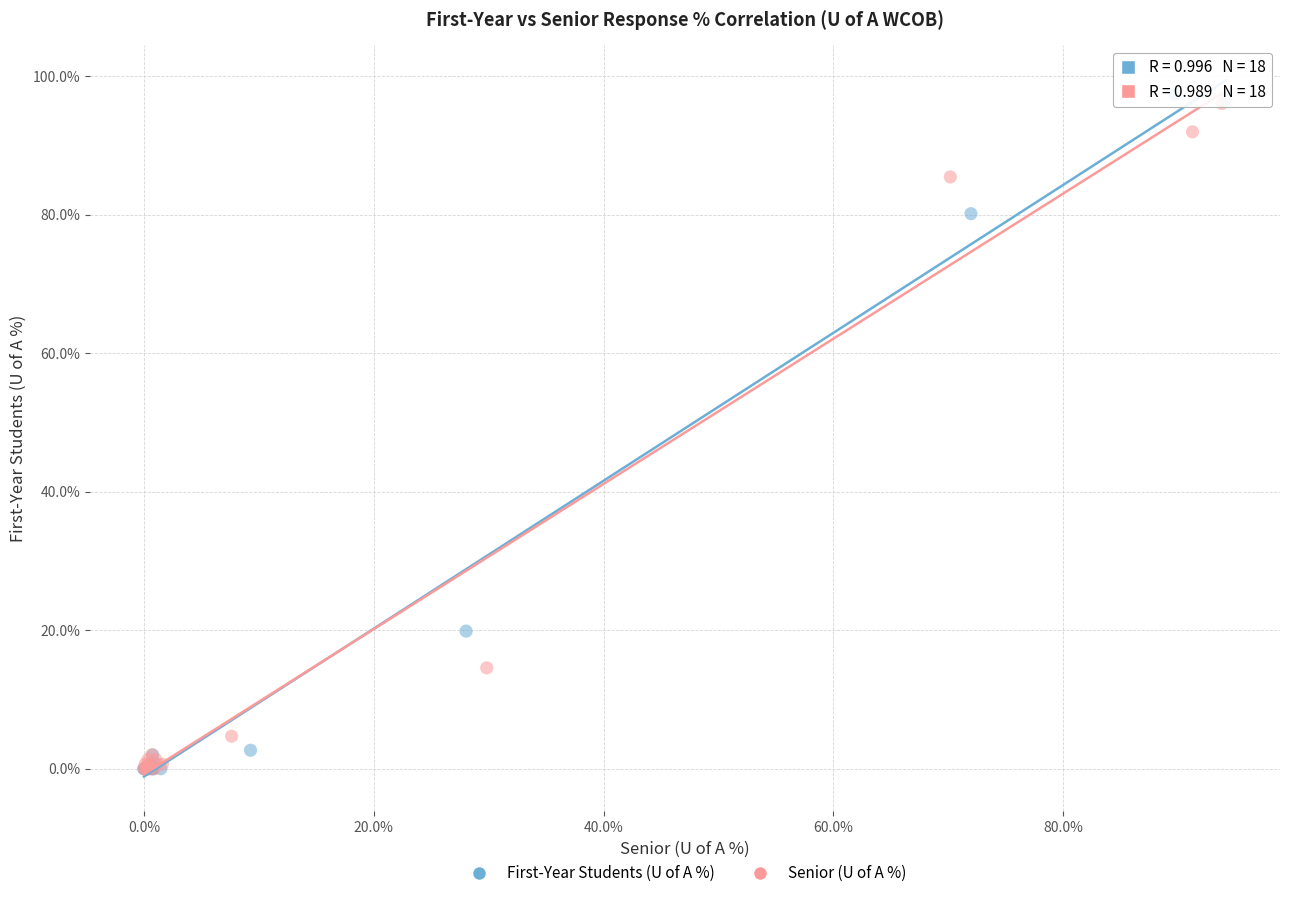

Which series has the widest spread of Y values?

First-Year Students (U of A %)